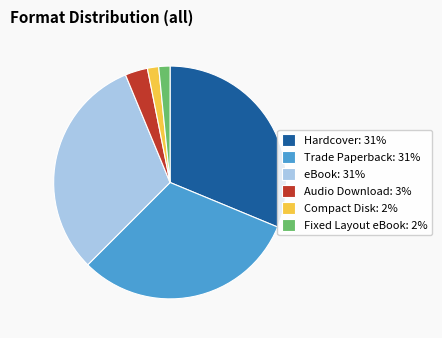

Do Compact Disk: 2% and eBook: 31% together represent more than half of the pie?

No